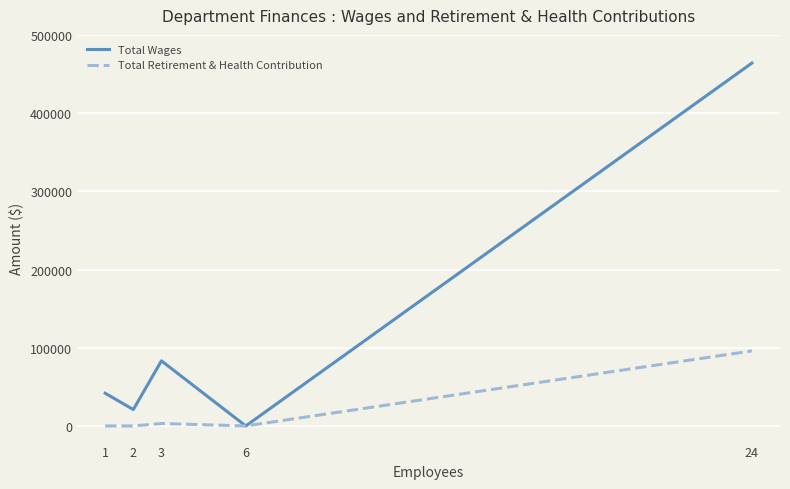

What is the sum of the Total Wages values at 6 and 1?

41806